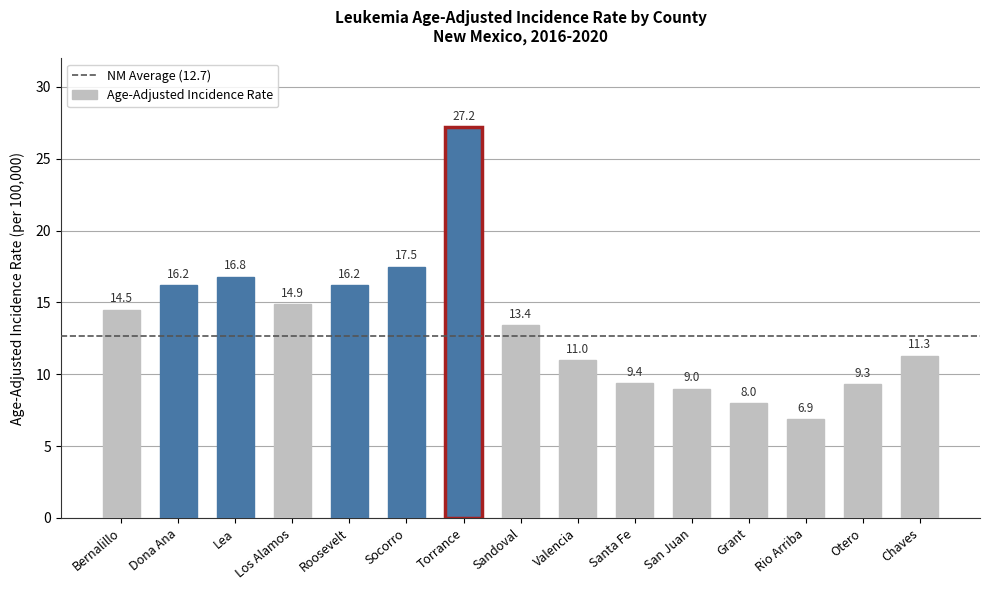

What is the change in value from Valencia to Grant?

-3.0